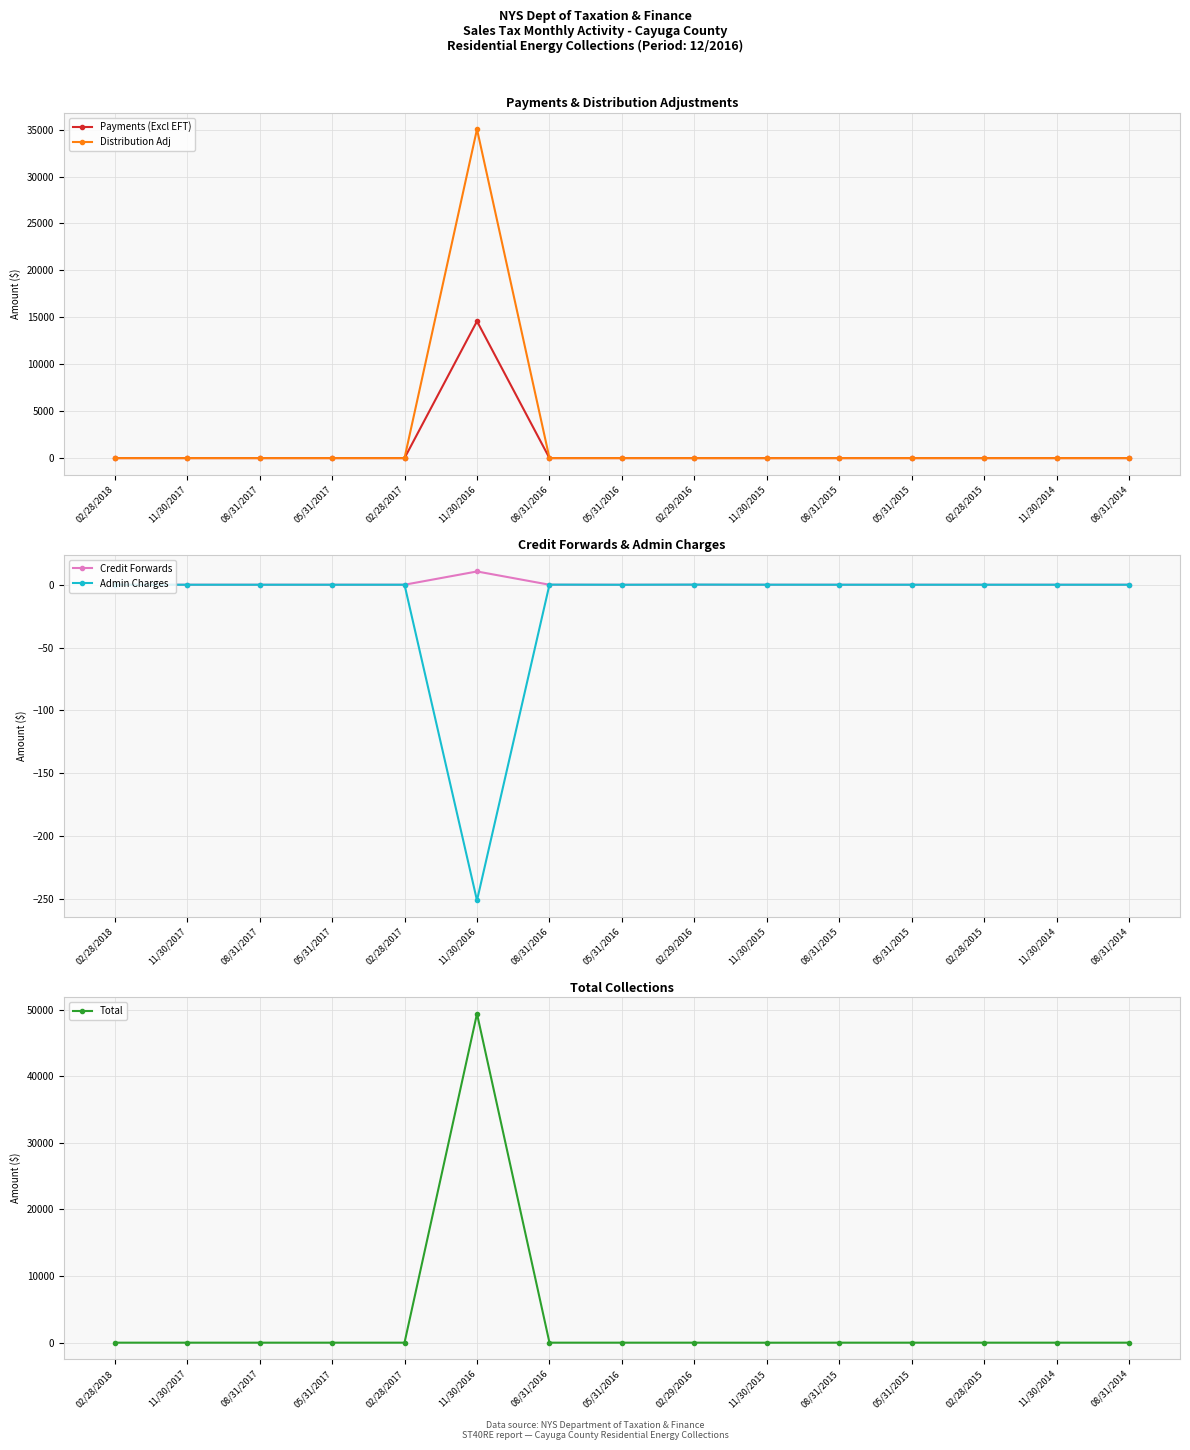

How many interior local peaks does the Distribution Adj series have?

1